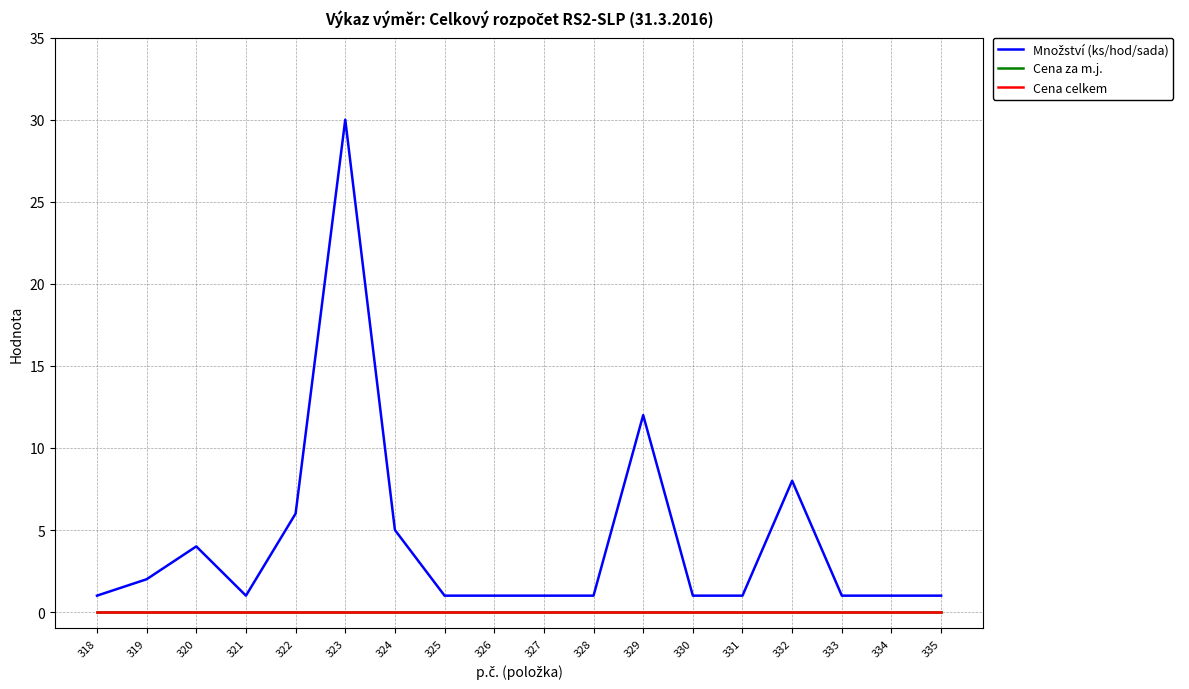

Is this an area chart (filled region under the line)?

No